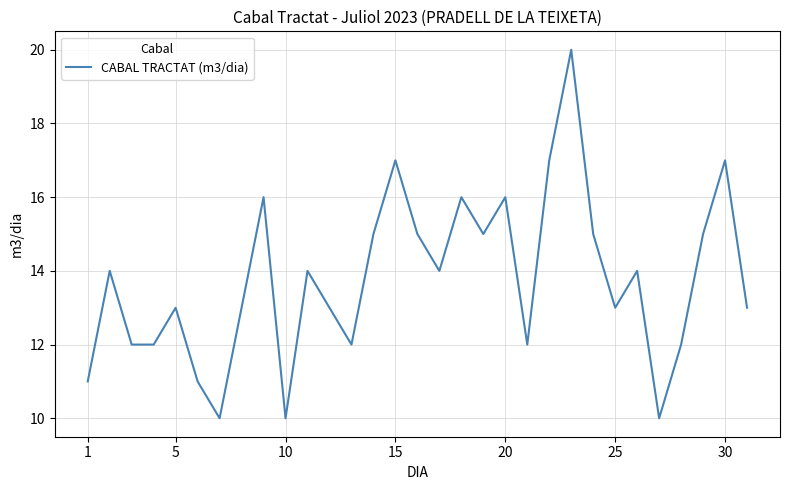

How many lines are shown in the chart?

1